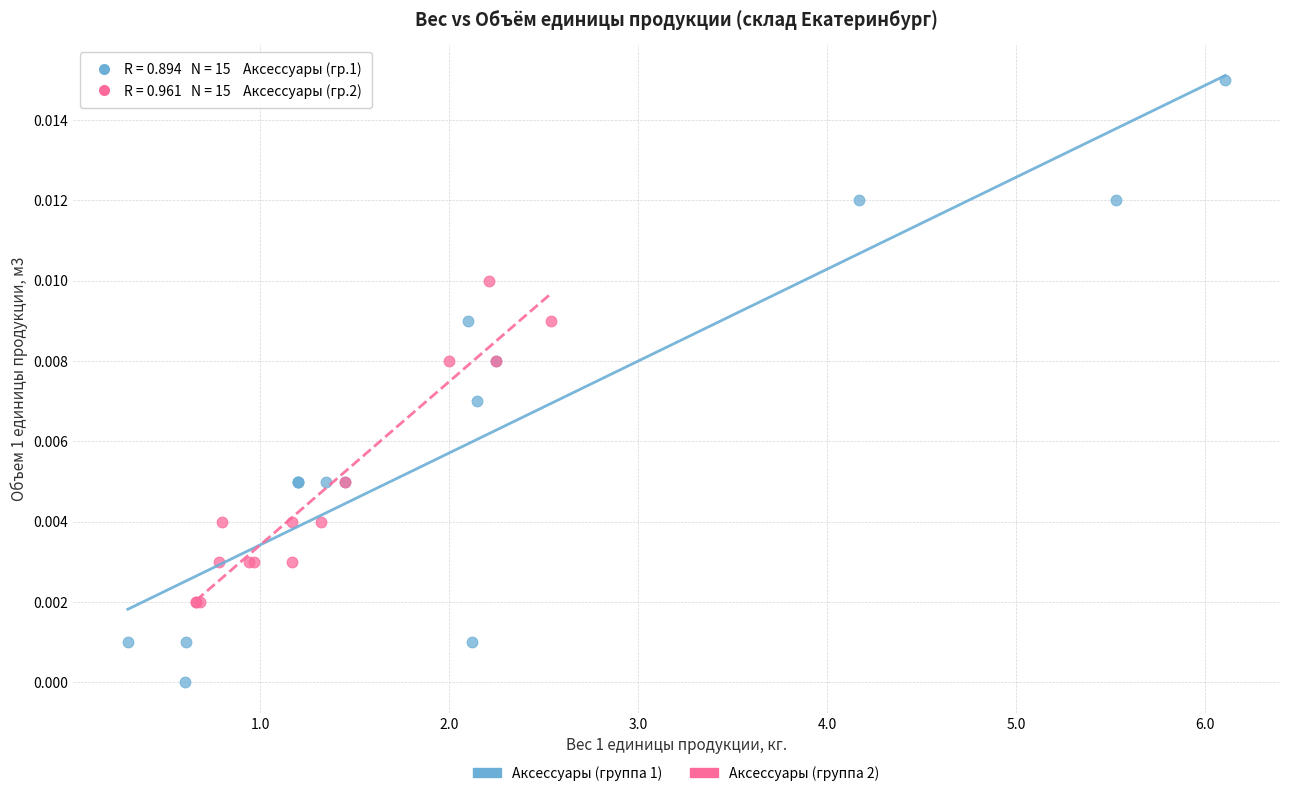

What are all the series names shown in the legend?

Аксессуары (группа 1), Аксессуары (группа 2)